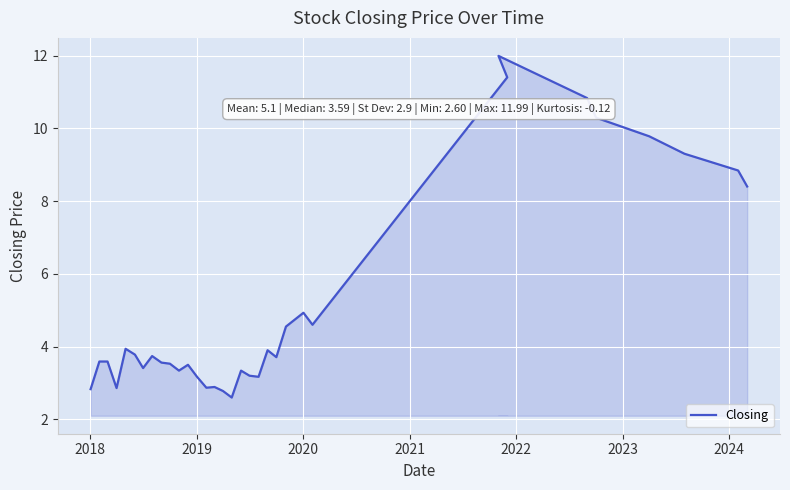

Reading left to right, what are all the values shown in this chart?

2.8	3.6	3.6	2.9	3.9	3.8	3.4	3.7	3.6	3.5	3.3	3.5	3.2	2.9	2.9	2.8	2.6	3.3	3.2	3.2	3.9	3.7	4.5	4.9	4.6	11.4	12.0	10.8	10.3	9.8	9.3	8.8	8.4